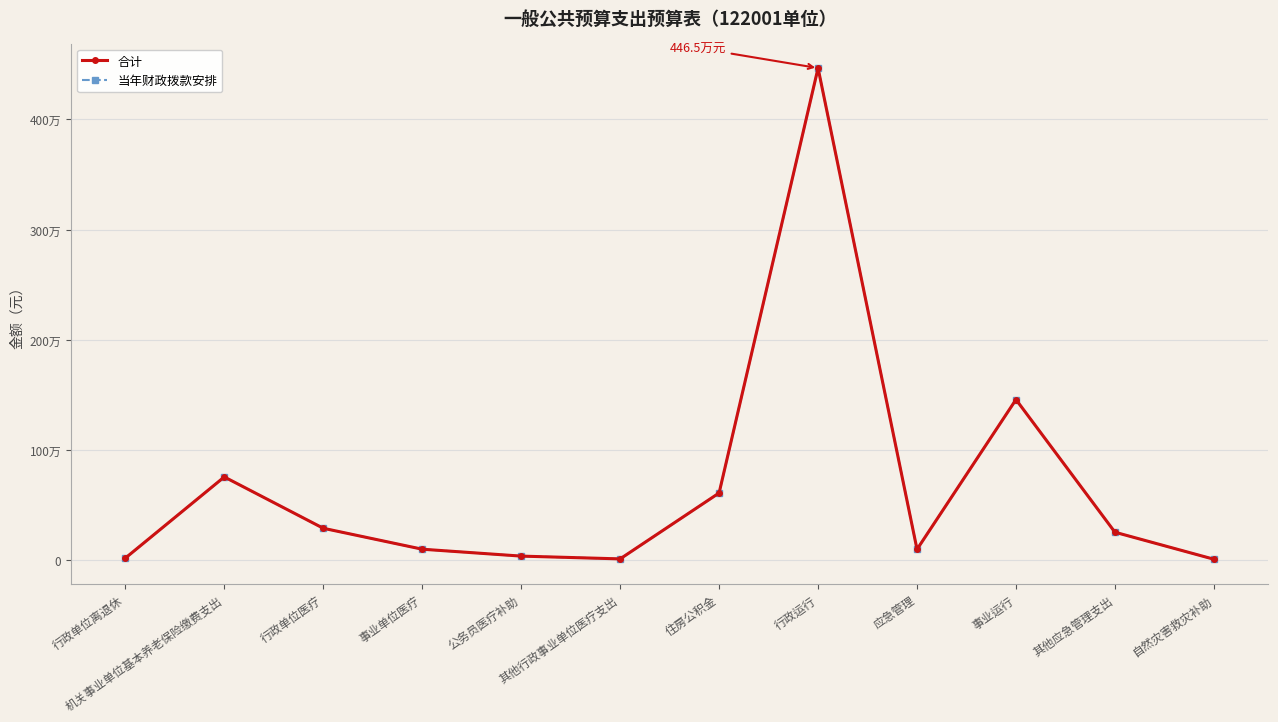

At which category does 合计 reach its first local valley?

其他行政事业单位医疗支出